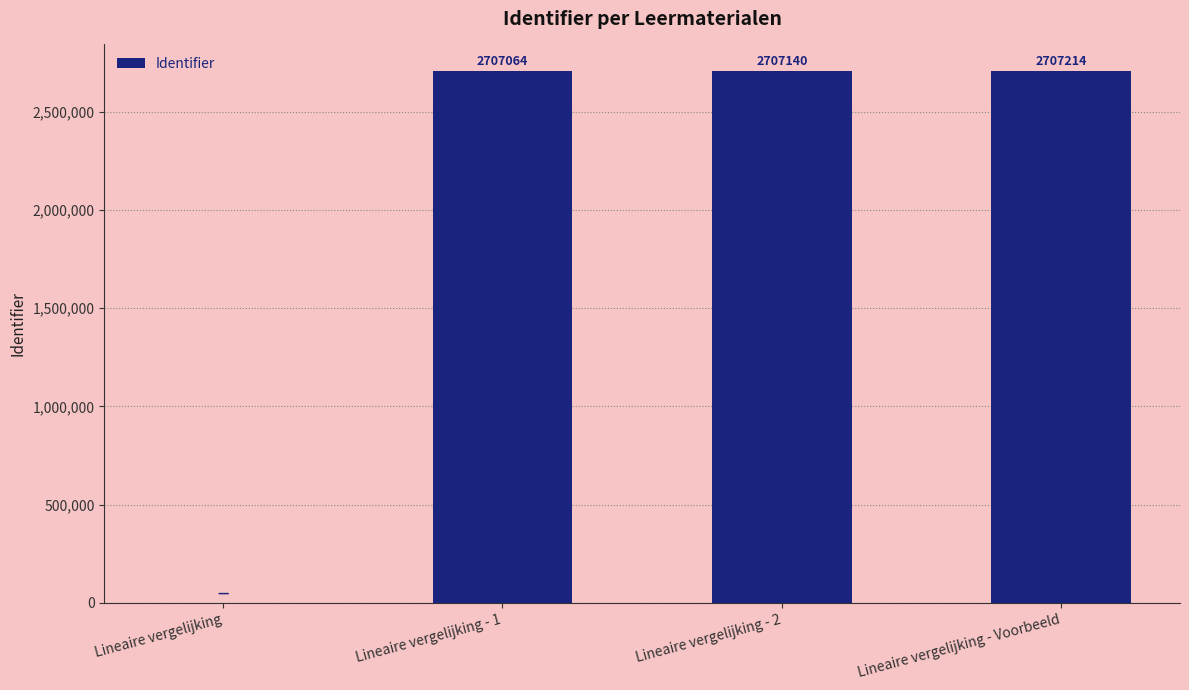

What is the ratio of the value at Lineaire vergelijking - 1 to the value at Lineaire vergelijking - Voorbeeld?

1.0